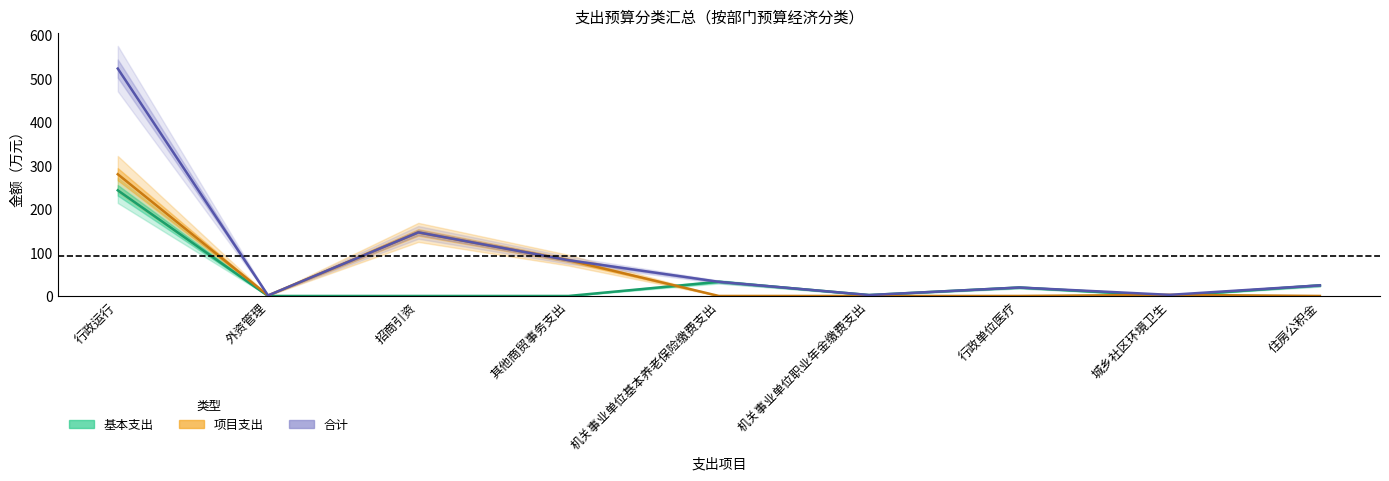

Rank the series at 机关事业单位基本养老保险缴费支出 from lowest to highest value.

项目支出, 基本支出, 合计